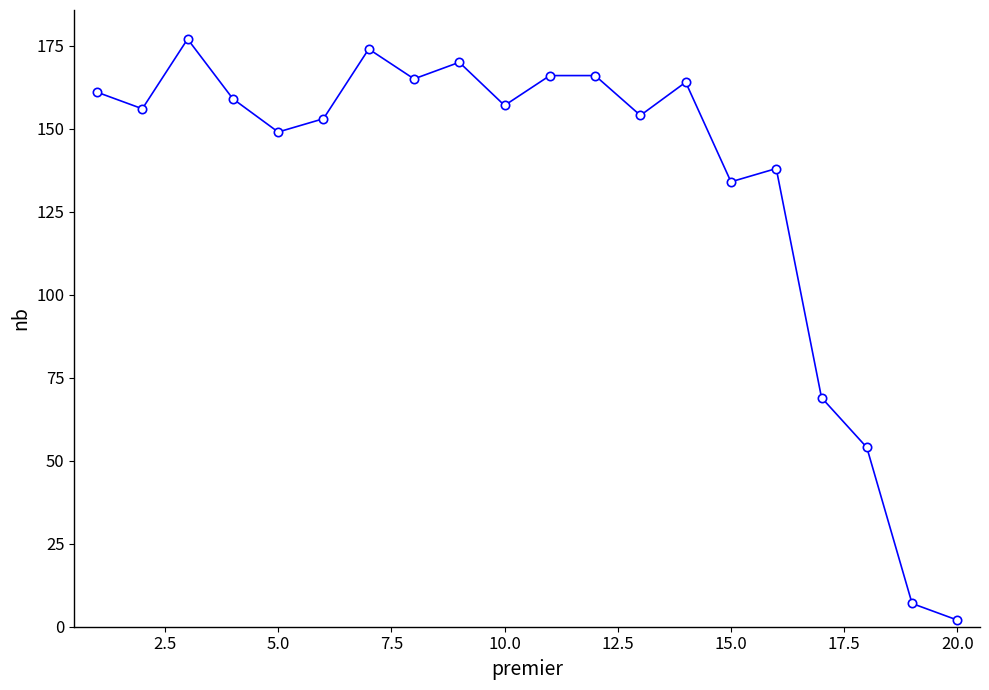

What is the difference between the maximum and minimum values?

175